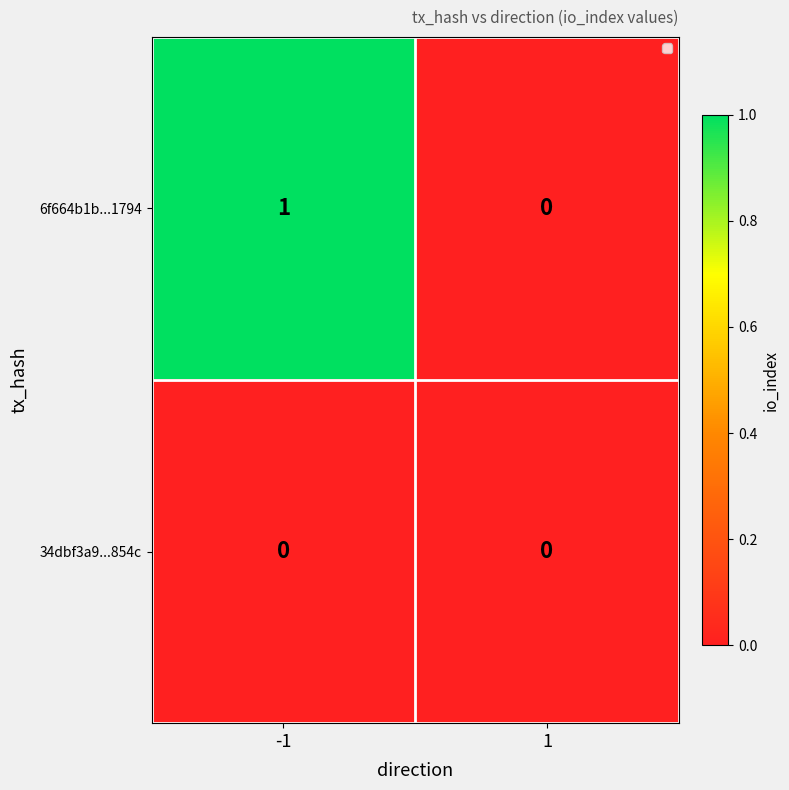

What is the spread (max minus min) of values at -1?

1